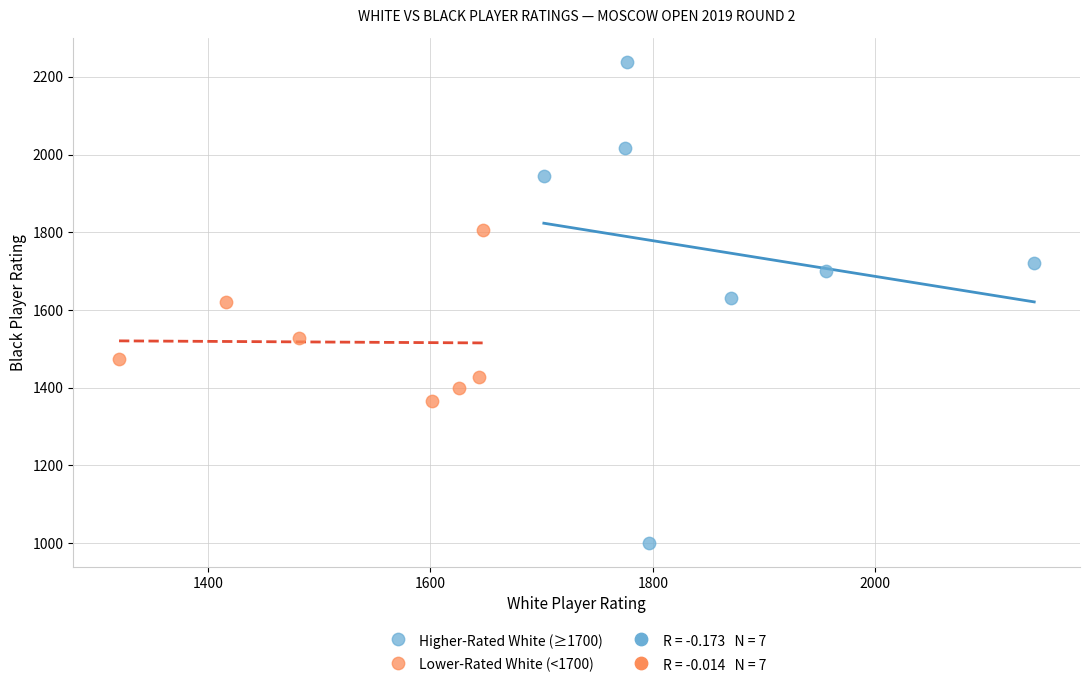

Which series contains the highest Y value?

Higher-Rated White (≥1700)